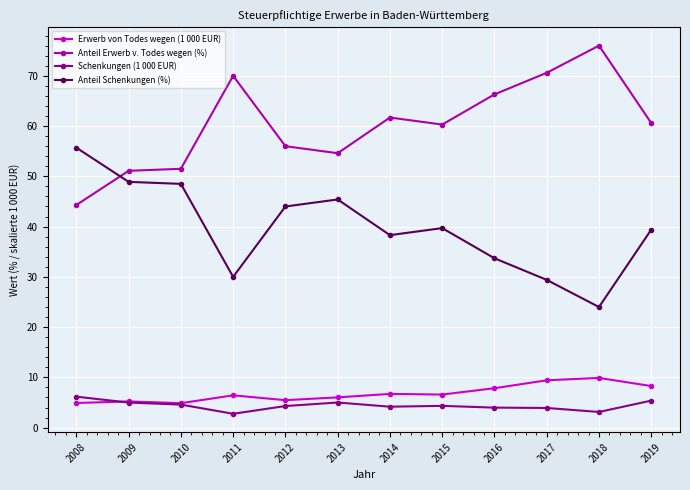

How many times do Anteil Erwerb v. Todes wegen (%) and Anteil Schenkungen (%) cross each other?

1